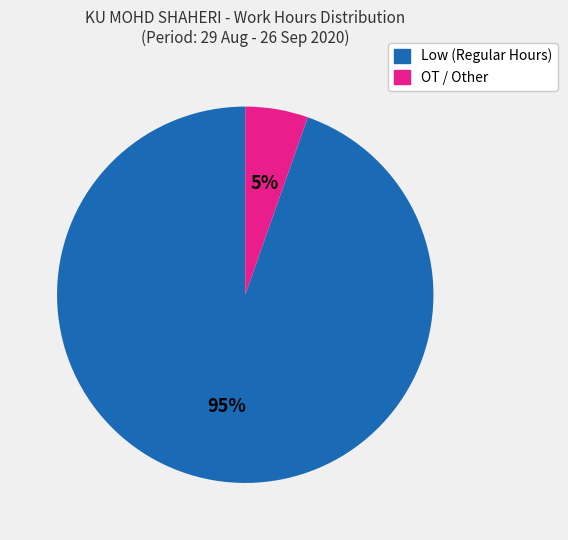

To the nearest percent, what is the average slice percentage?

50%